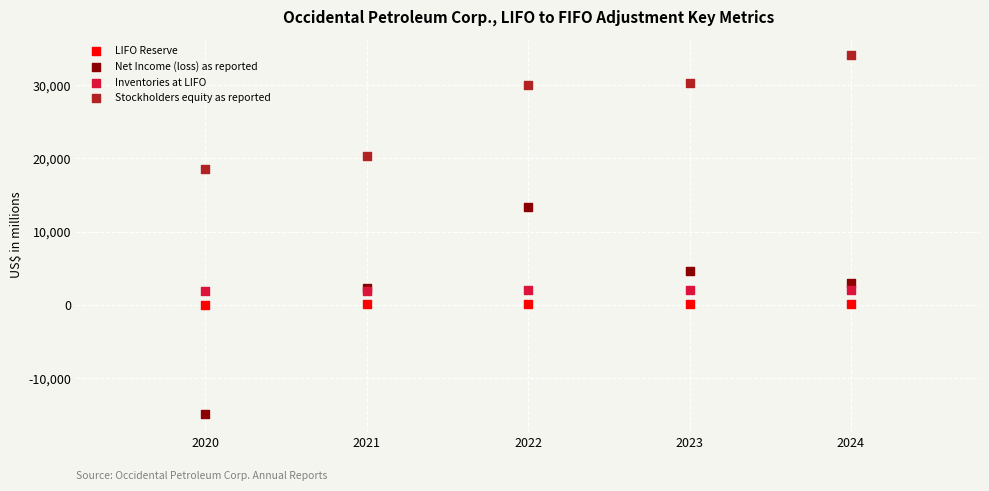

Across all series, what Y value is closest to 9664?

13304